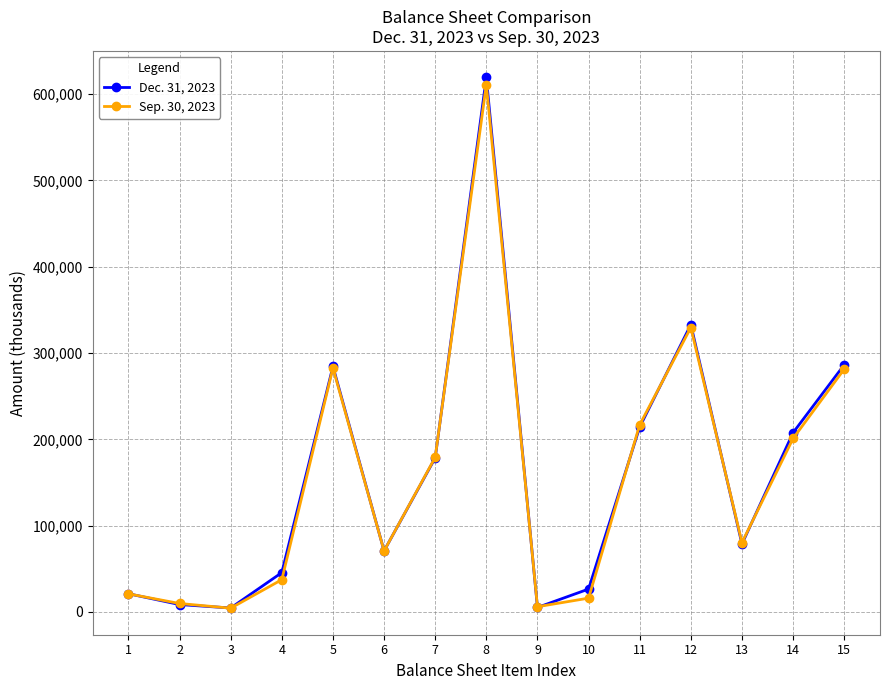

What is the minimum value shown in the chart?

4412